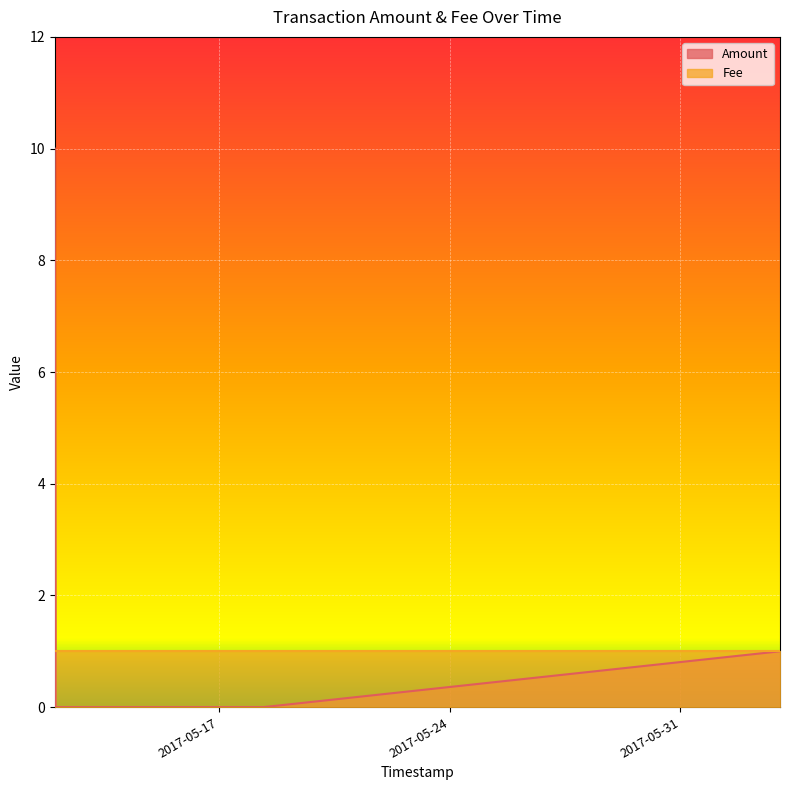

List the series in order of their peak value, highest first.

Amount, Fee